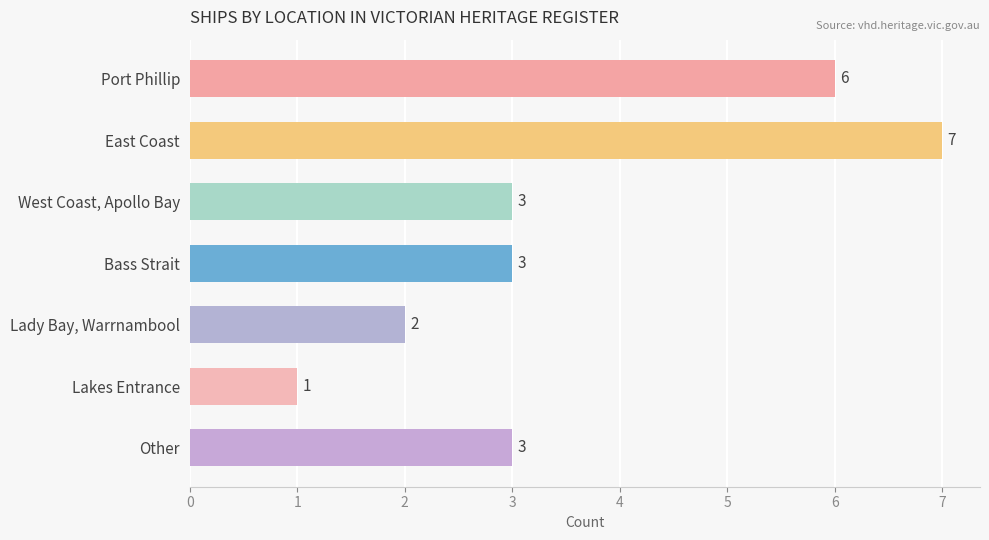

Reading bottom to top, extract all data points from this chart.

3	1	2	3	3	7	6